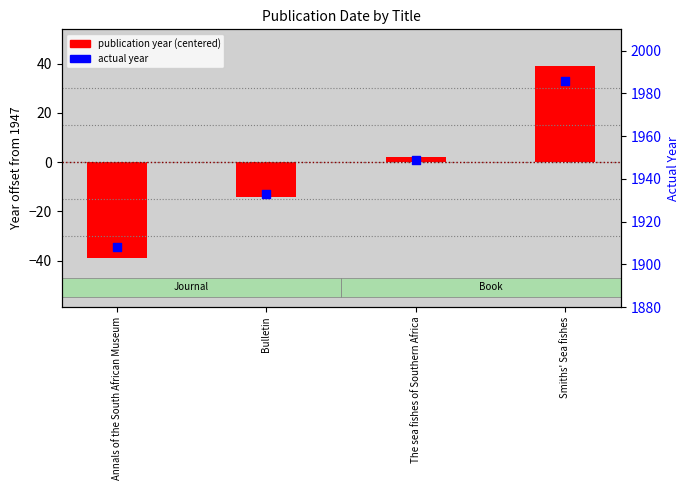

Is the value of publication year (centered) at Bulletin greater than the value of actual year at The sea fishes of Southern Africa?

No